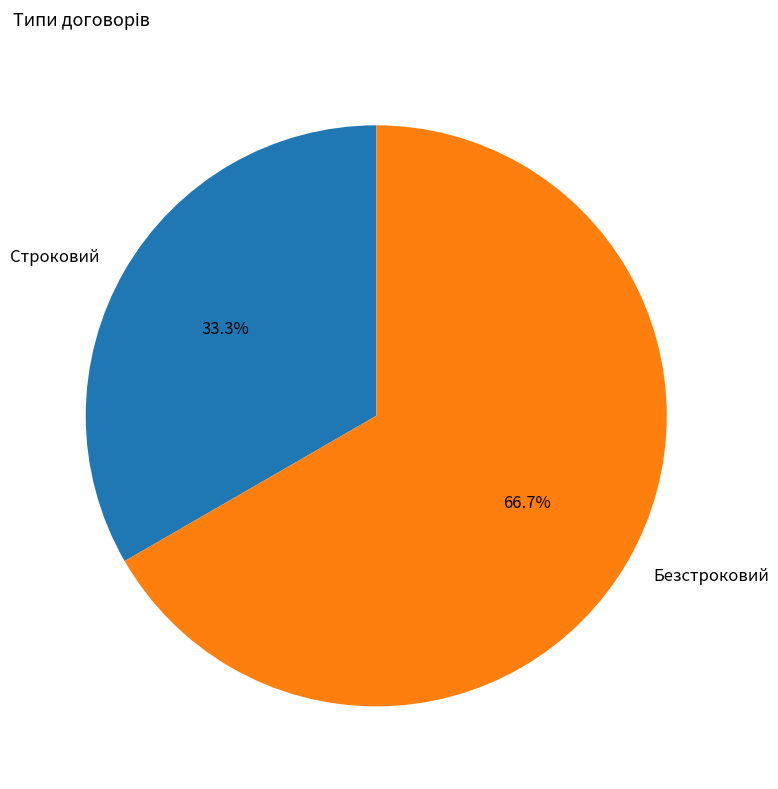

Do Строковий and Безстроковий together represent more than half of the pie?

Yes